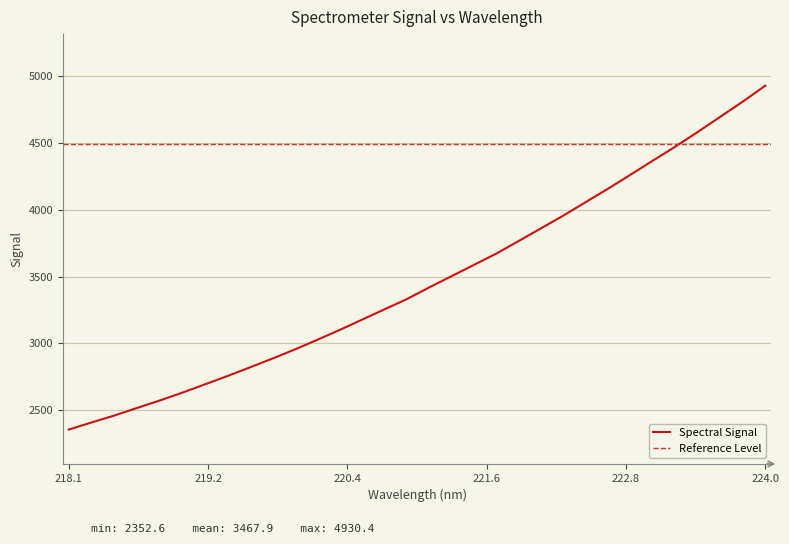

What is the greatest value displayed?

4930.4